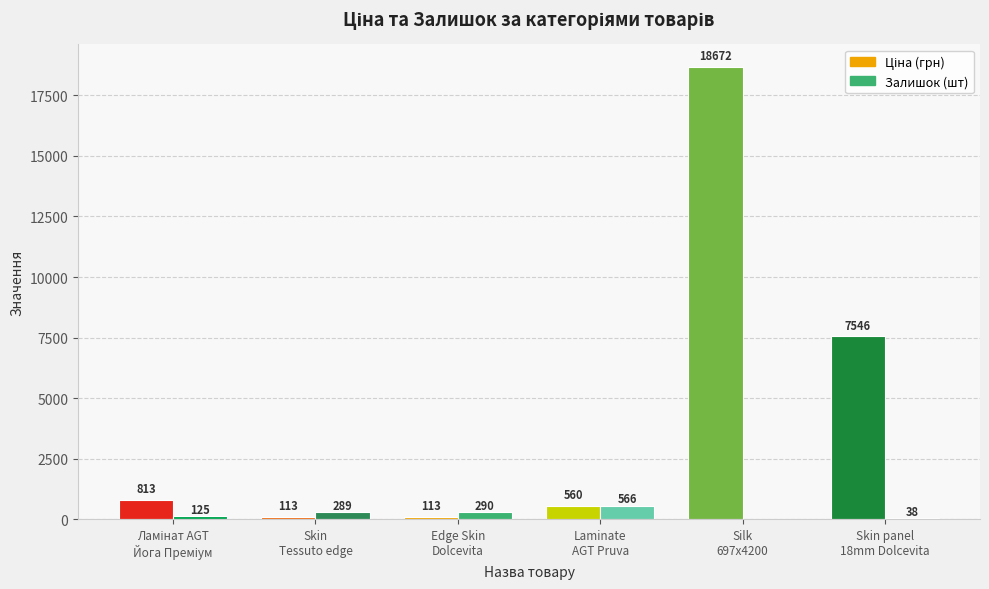

What is the label of the 1st bar from the right?

Skin panel 18 mm. Dolcevita